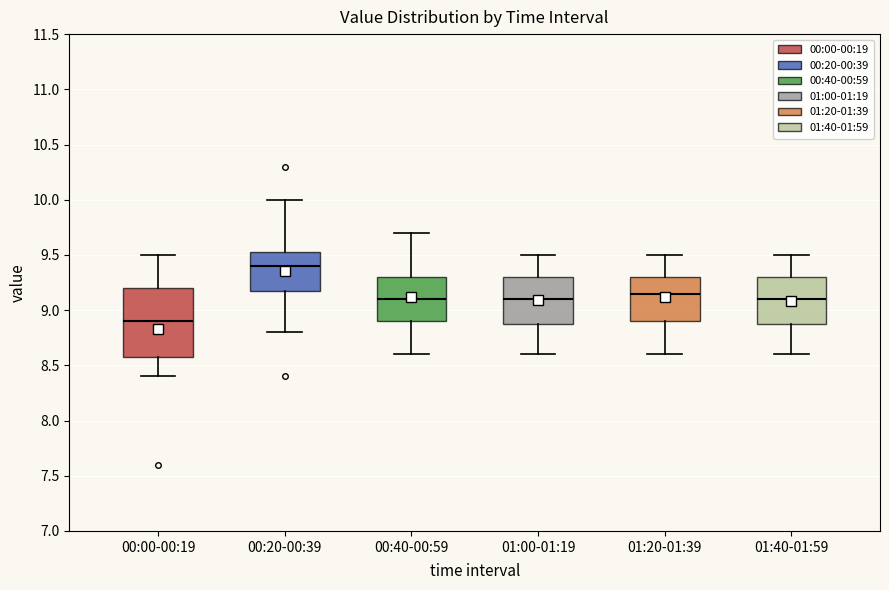

Where is the upper edge of the box for 00:00-00:19 on the y-axis? The values are not printed on the chart, so give them approximately, as read against the axis.

9.20